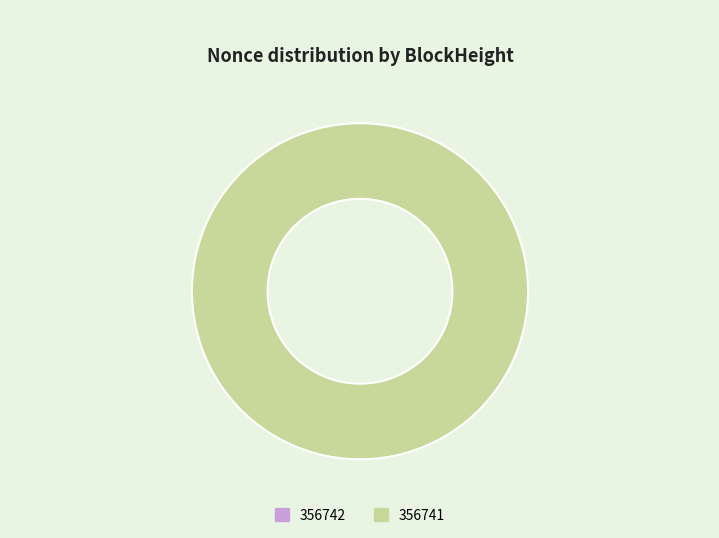

How many slices are in this pie chart?

2